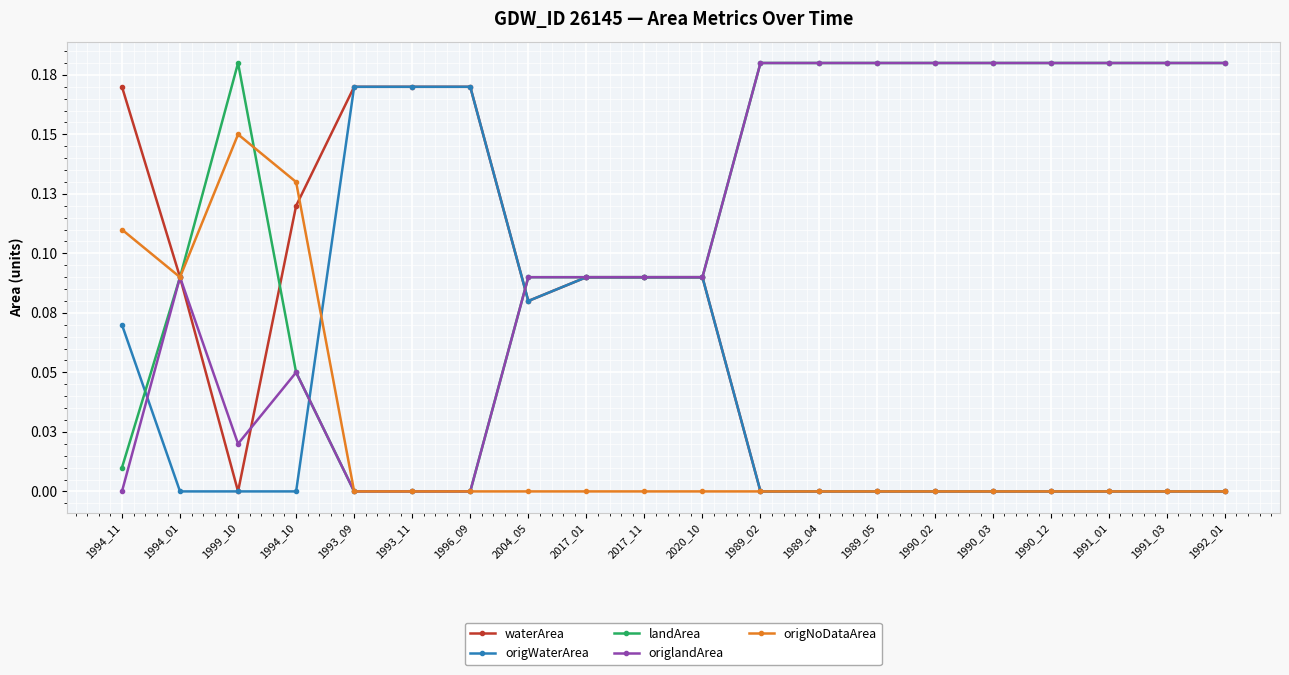

True or false: waterArea and origWaterArea intersect in this chart.

False